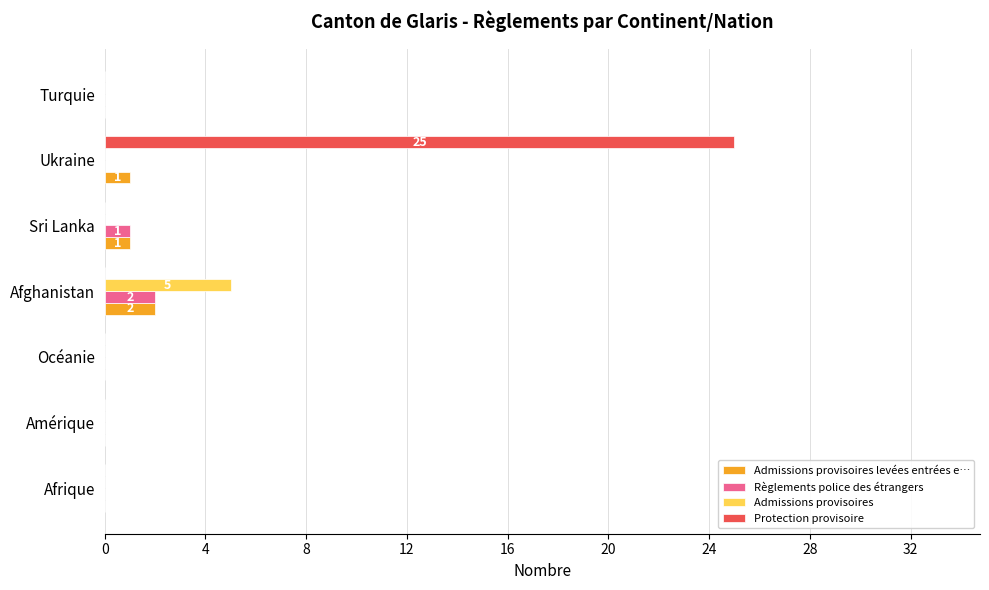

At which label does Admissions provisoires reach its peak?

Afghanistan